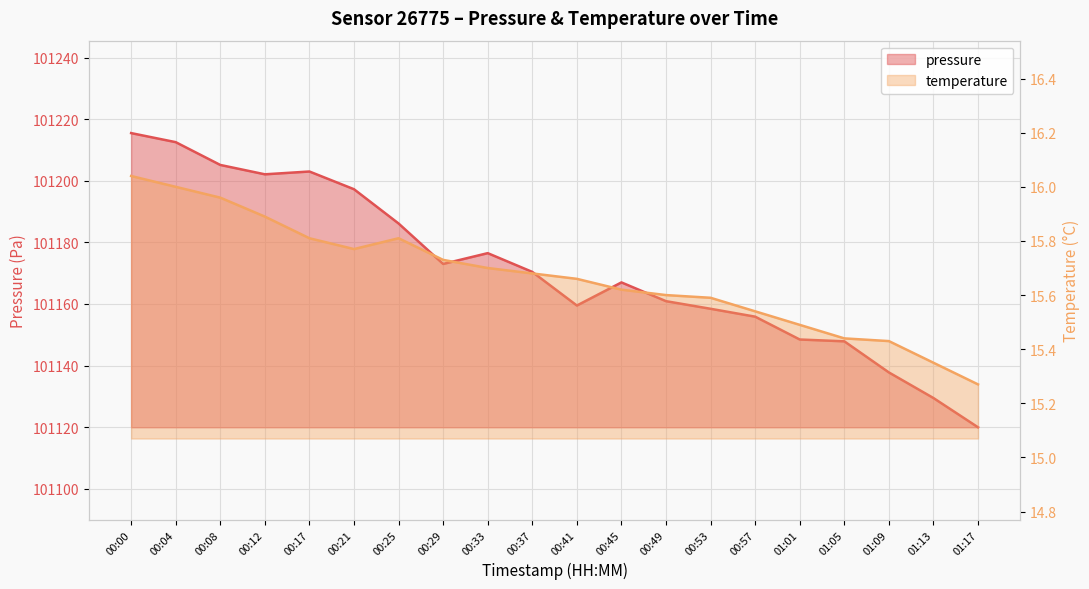

True or false: temperature has a value of 5.8 at 00:25.

False